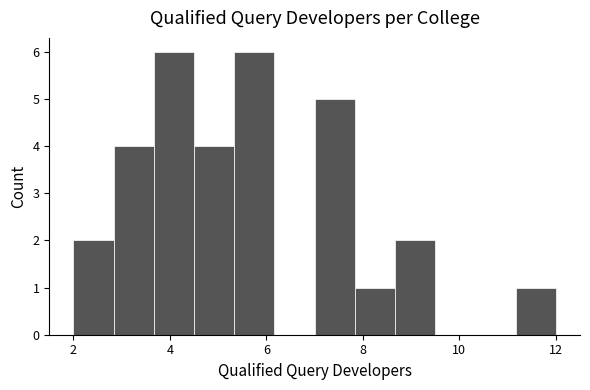

Reading left to right, transcribe this chart: for each bar, give the range it covers on the x-axis and its height. Neither the bar edges nor the heights are printed on the chart, so give them approximately, as read against the axes.

2.0 to 2.8: 2
2.8 to 3.6: 4
3.6 to 4.6: 6
4.6 to 5.4: 4
5.4 to 6.2: 6
6.2 to 7.0: 0
7.0 to 7.8: 5
7.8 to 8.6: 1
8.6 to 9.6: 2
9.6 to 10.4: 0
10.4 to 11.2: 0
11.2 to 12.0: 1